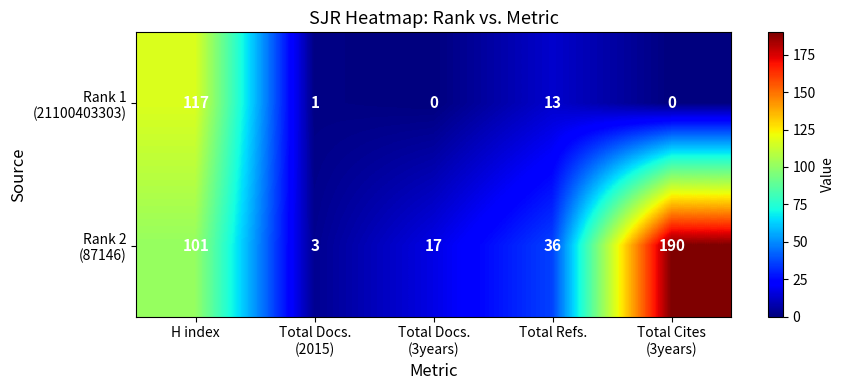

What is the spread (max minus min) of values at Total Docs.
(2015)?

2